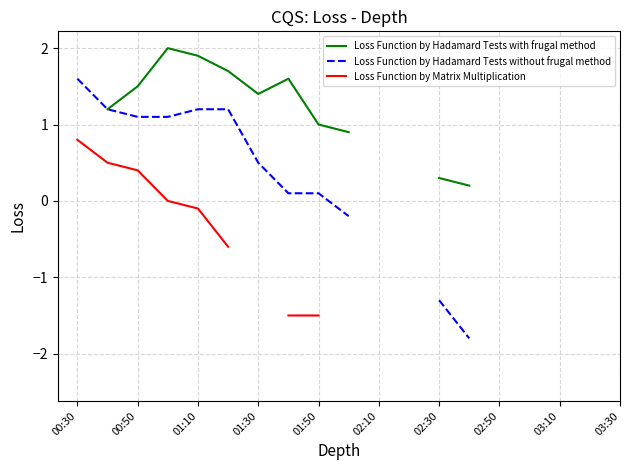

How many distinct data groups are displayed?

3